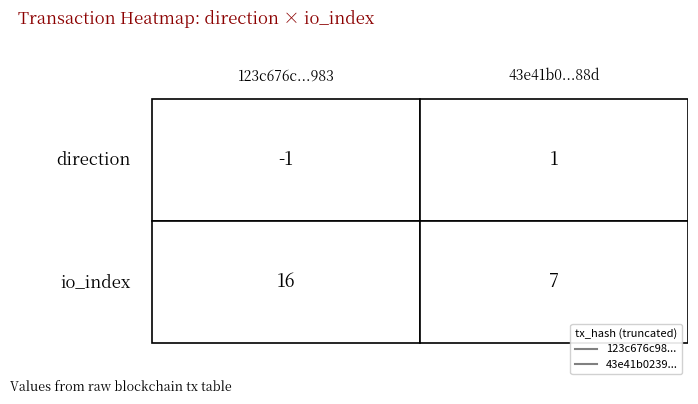

The 43e41b0239e87c9504b550e147756c7c343088d series shows 7 at 1. True or false?

True